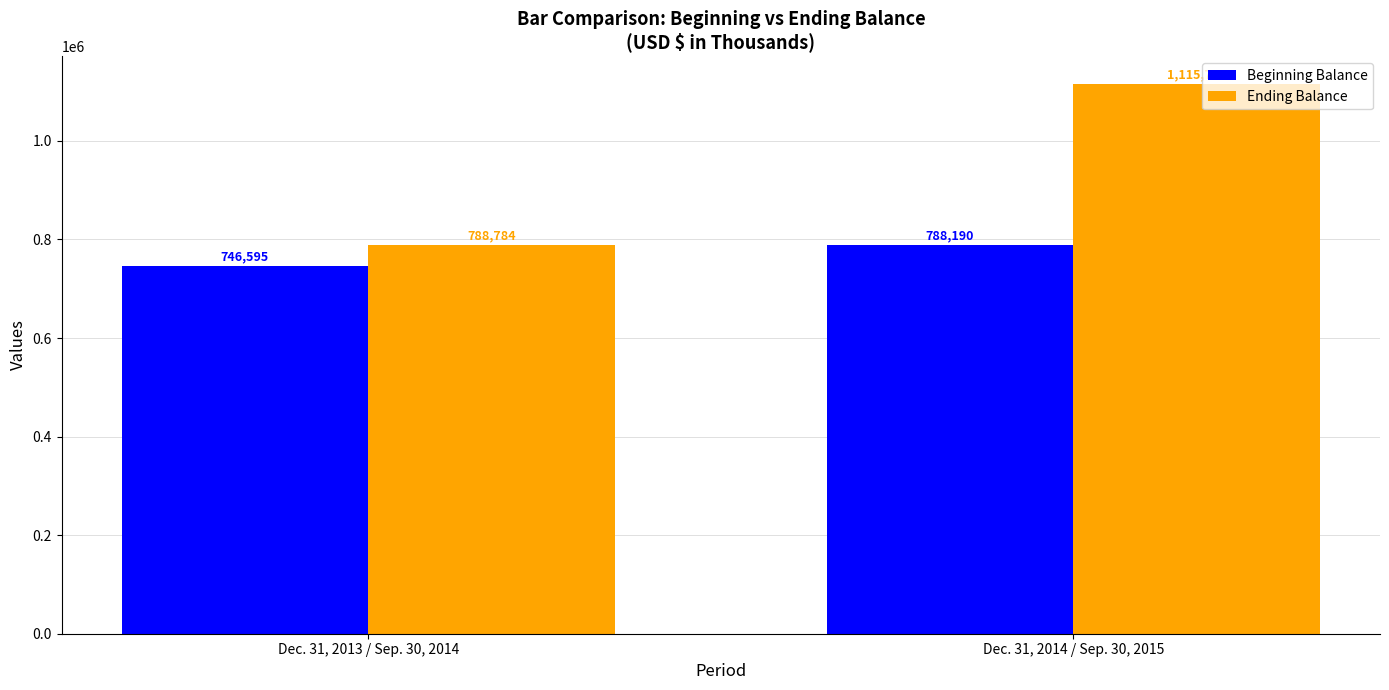

What is the difference between the maximum and minimum values in the Beginning Balance series?

41595